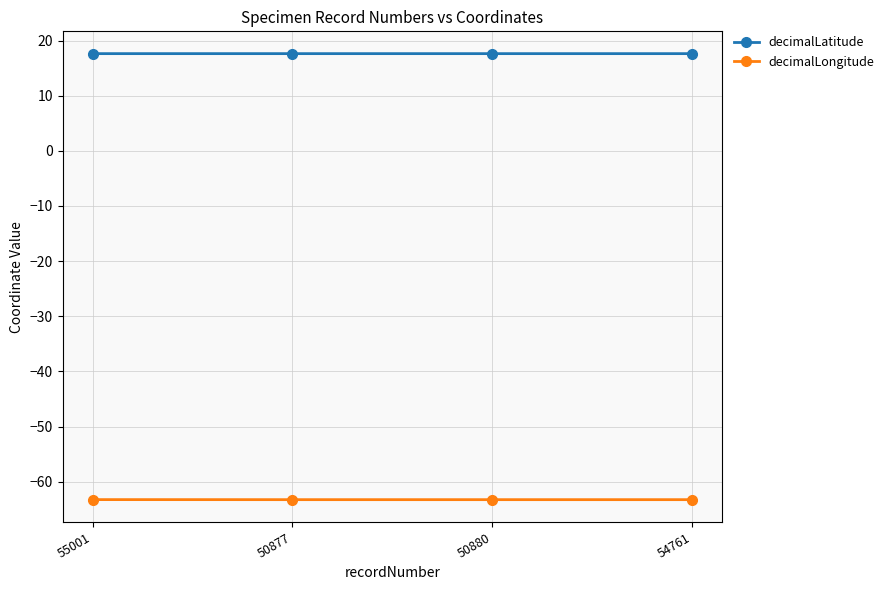

How many lines are shown in the chart?

2